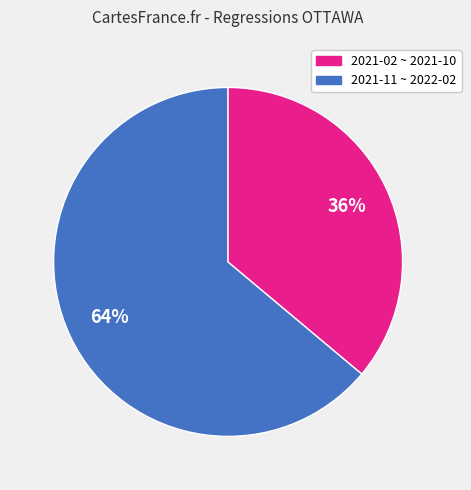

Is there any slice that represents more than half of the pie?

Yes